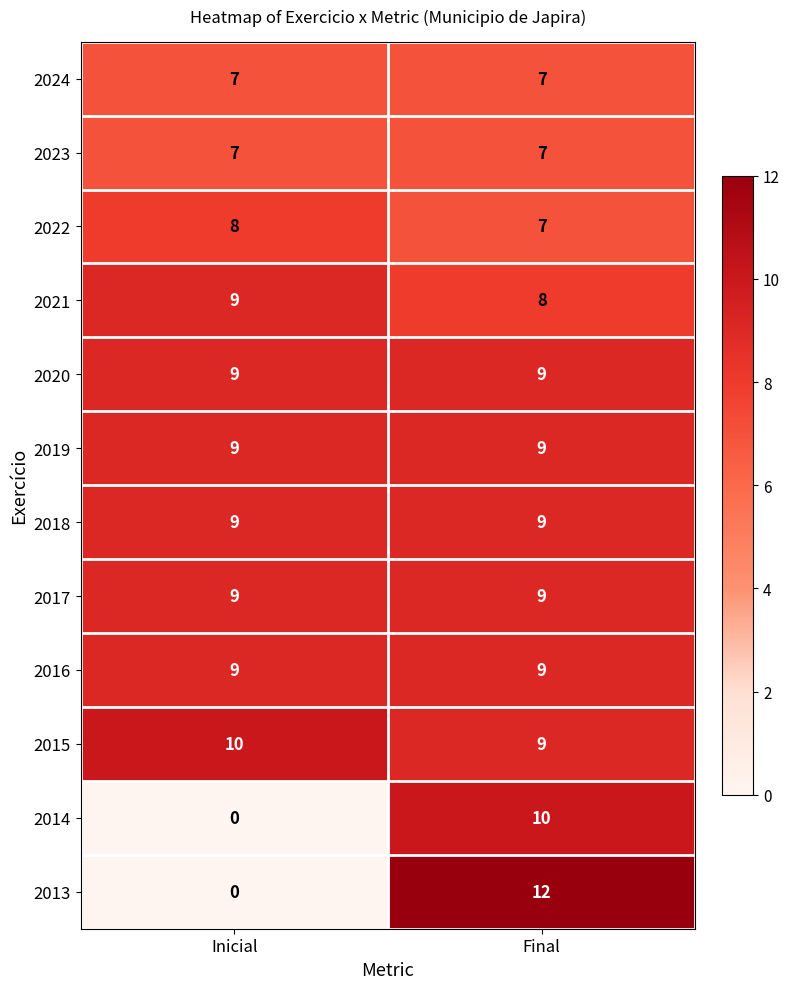

What is the difference between the highest and lowest values at Final?

5